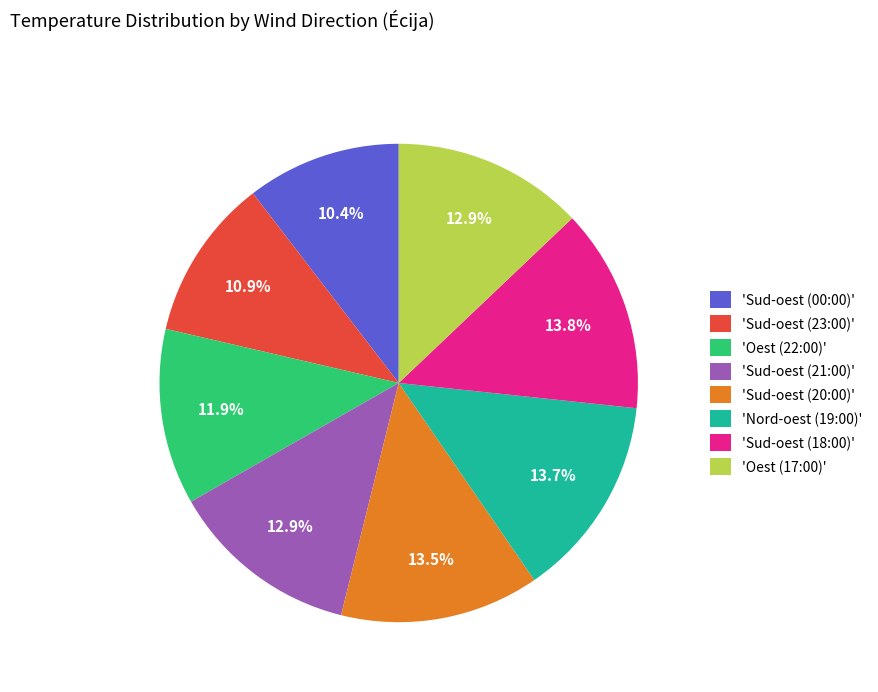

What percentage do 'Sud-oest (00:00)' and 'Oest (17:00)' together represent?

23.3%